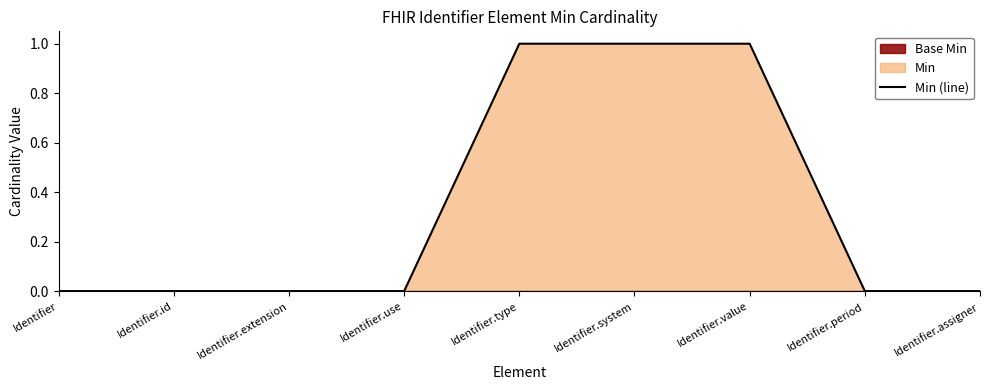

The chart shows a value of 0 at Identifier.use. True or false?

True